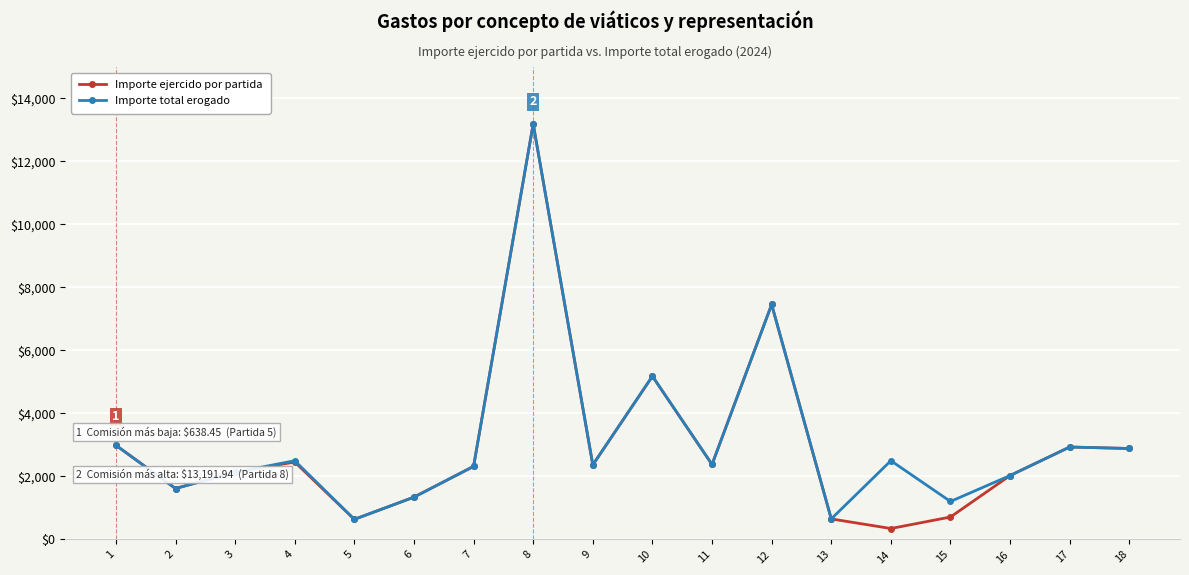

How many interior local valleys does the Importe total erogado series have?

6